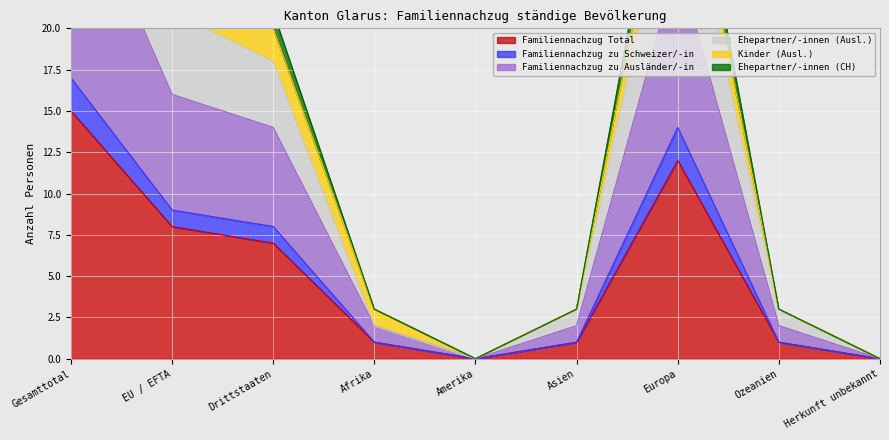

How many interior local peaks does the Ehepartner/-innen (CH) series have?

1